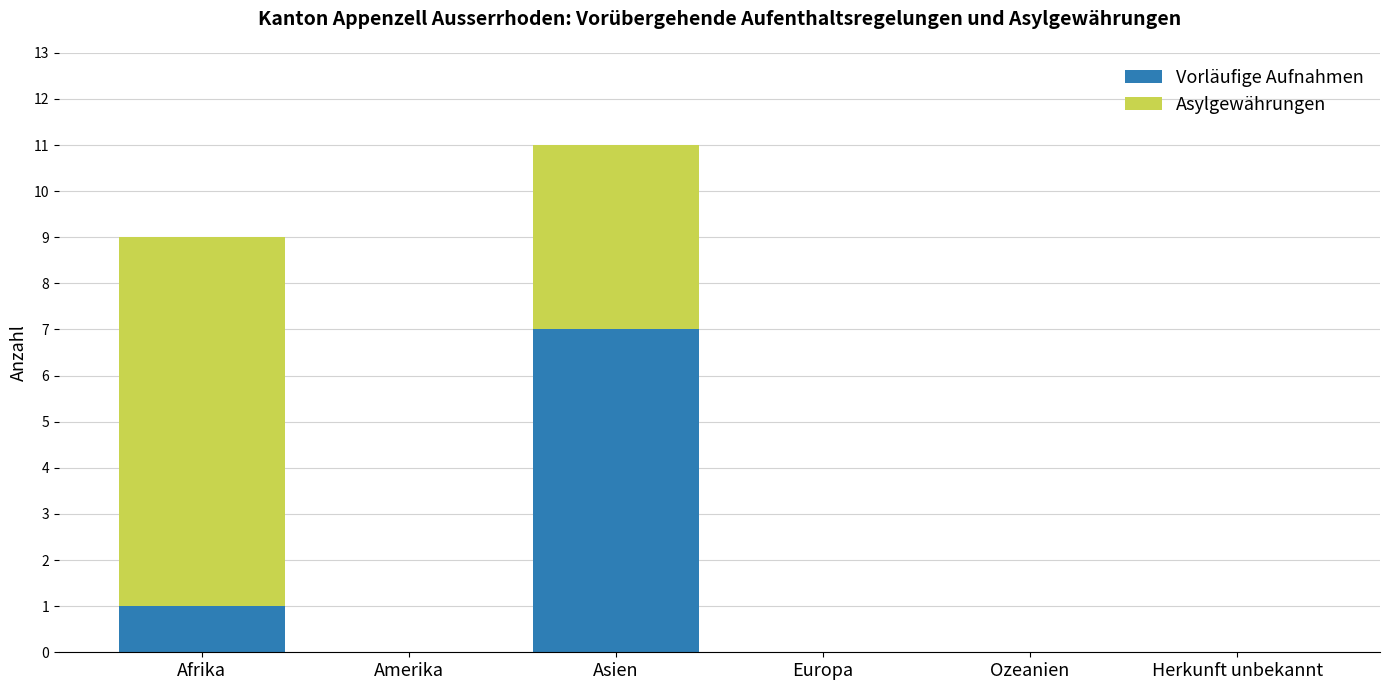

The value of Vorläufige Aufnahmen at Ozeanien is 0. True or false?

True